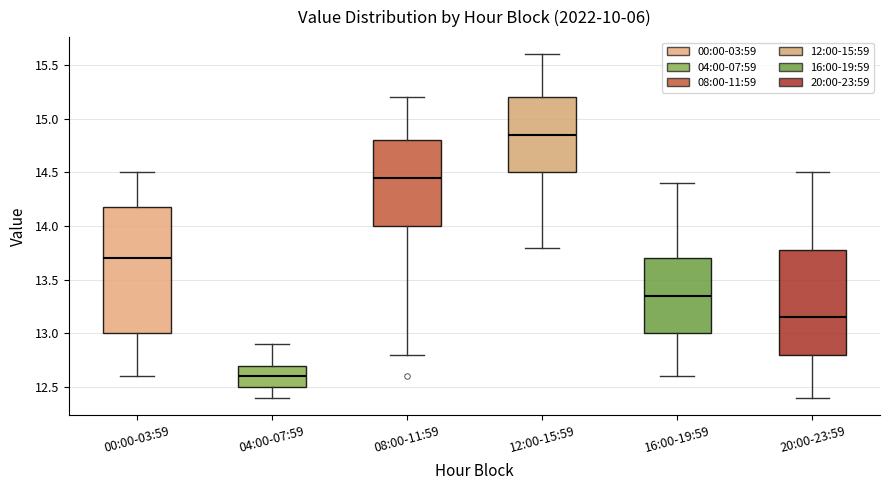

Reading left to right, read every box against the y-axis: the position of its median line, the range the box covers, and the ends of its whiskers. The values are not printed on the chart, so give them approximately, as read against the axis.

00:00-03:59: median 13.70, box 13.00 to 14.20, whiskers 12.60 to 14.50
04:00-07:59: median 12.60, box 12.50 to 12.70, whiskers 12.40 to 12.90
08:00-11:59: median 14.45, box 14.00 to 14.80, whiskers 12.80 to 15.20
12:00-15:59: median 14.85, box 14.50 to 15.20, whiskers 13.80 to 15.60
16:00-19:59: median 13.35, box 13.00 to 13.70, whiskers 12.60 to 14.40
20:00-23:59: median 13.15, box 12.80 to 13.80, whiskers 12.40 to 14.50